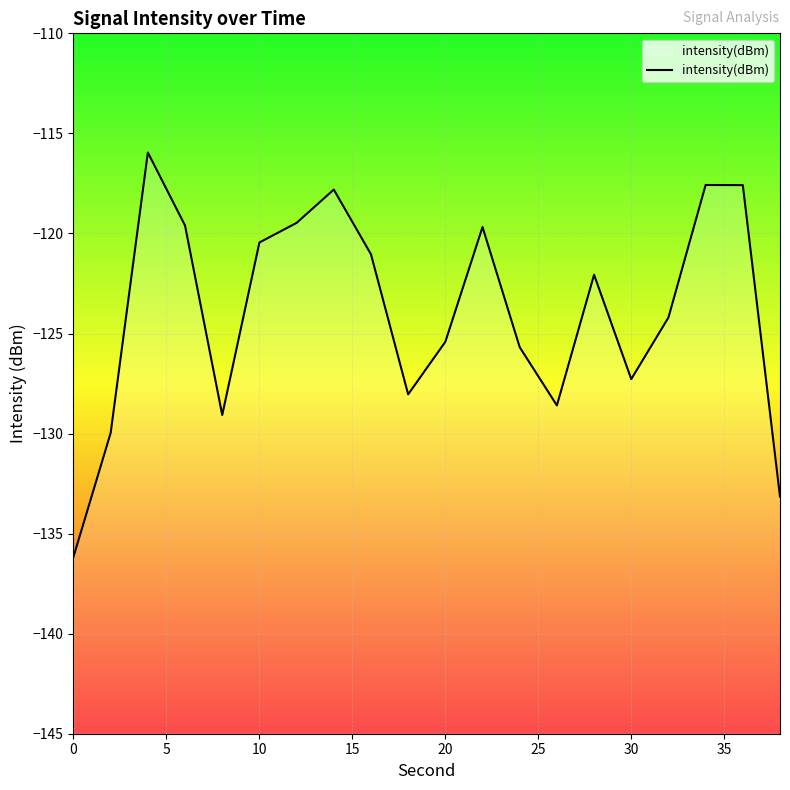

Read the value at 26.

-128.6